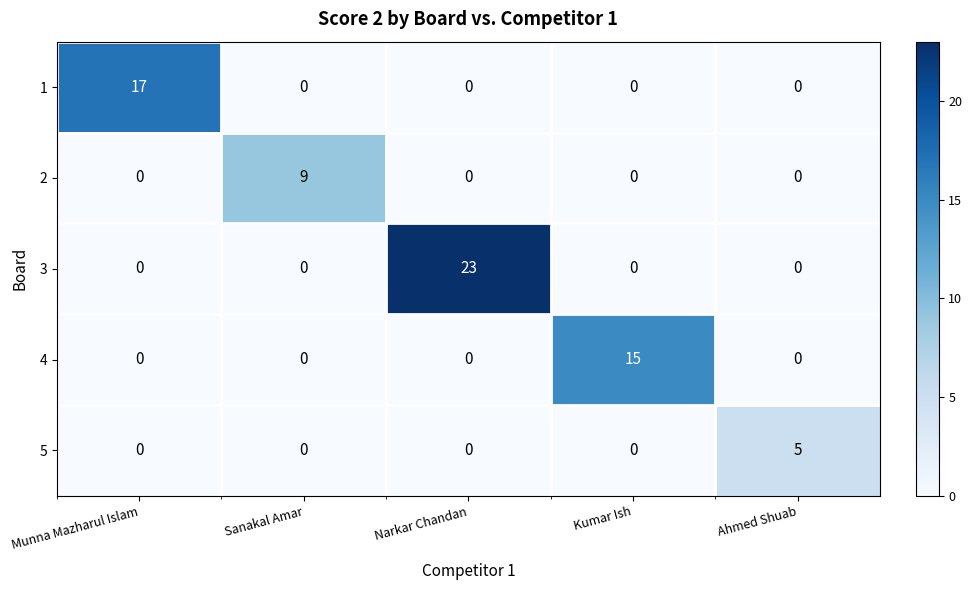

At which category is the sum across all series the highest?

Narkar Chandan